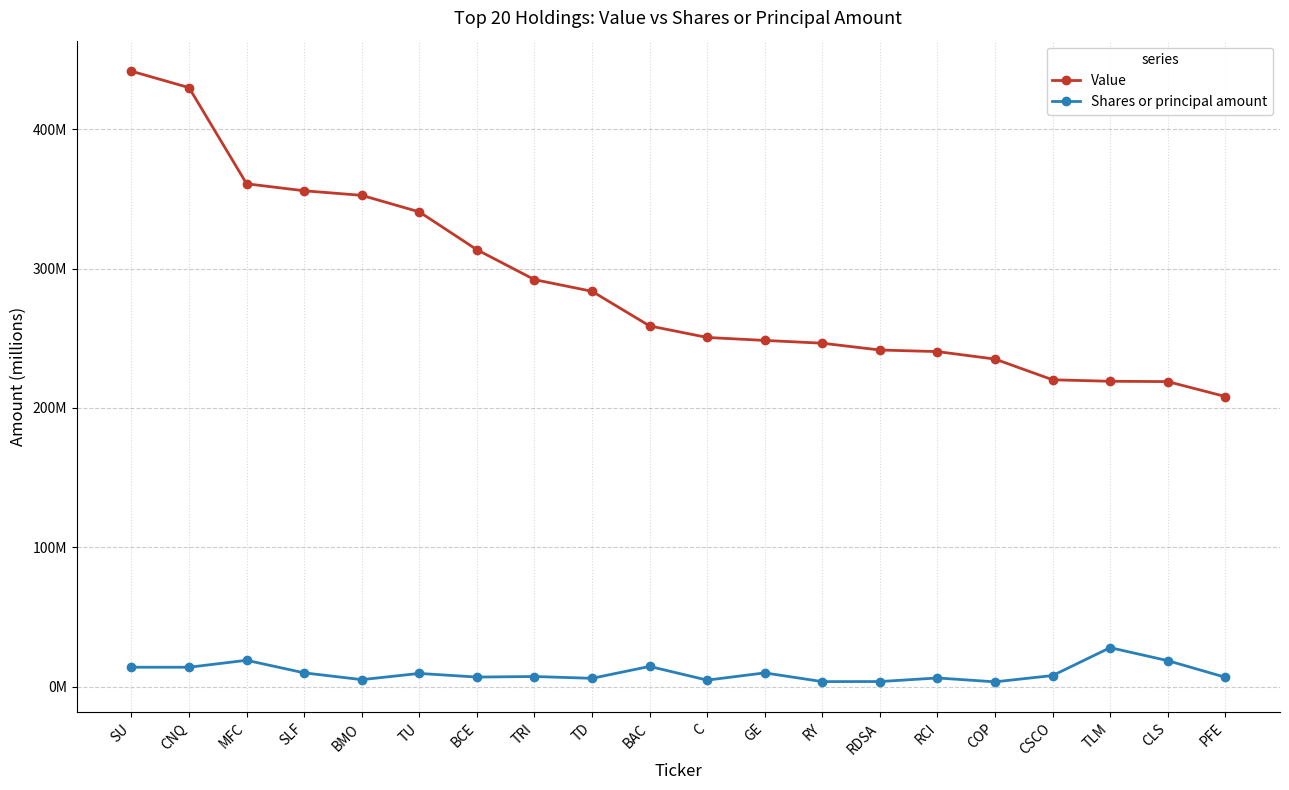

True or false: Shares or principal amount and Value cross at least once.

False